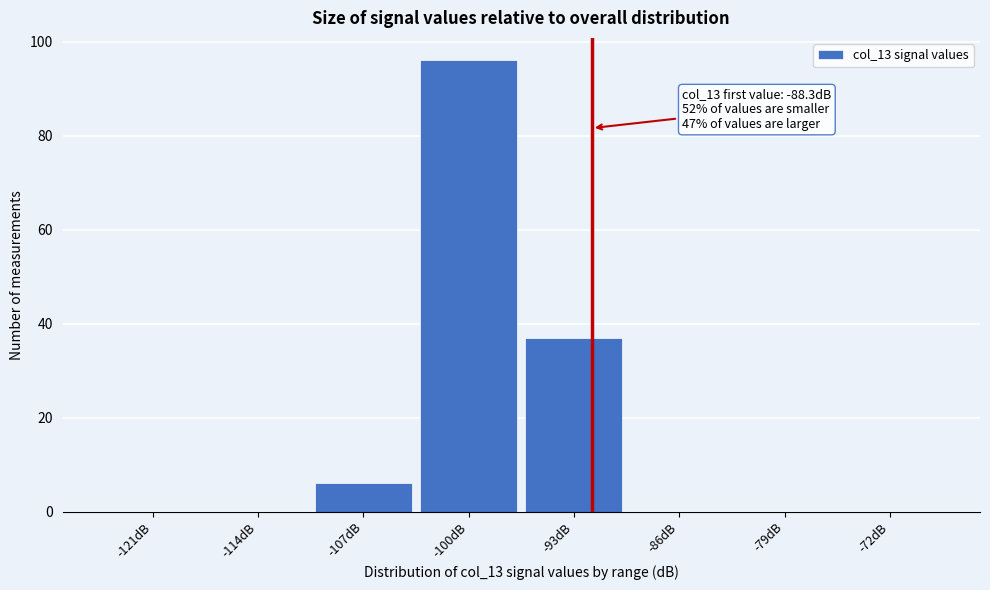

Reading left to right, transcribe all the data shown in this chart.

-121dB=0	-114dB=0	-107dB=6	-100dB=96	-93dB=37	-86dB=0	-79dB=0	-72dB=0